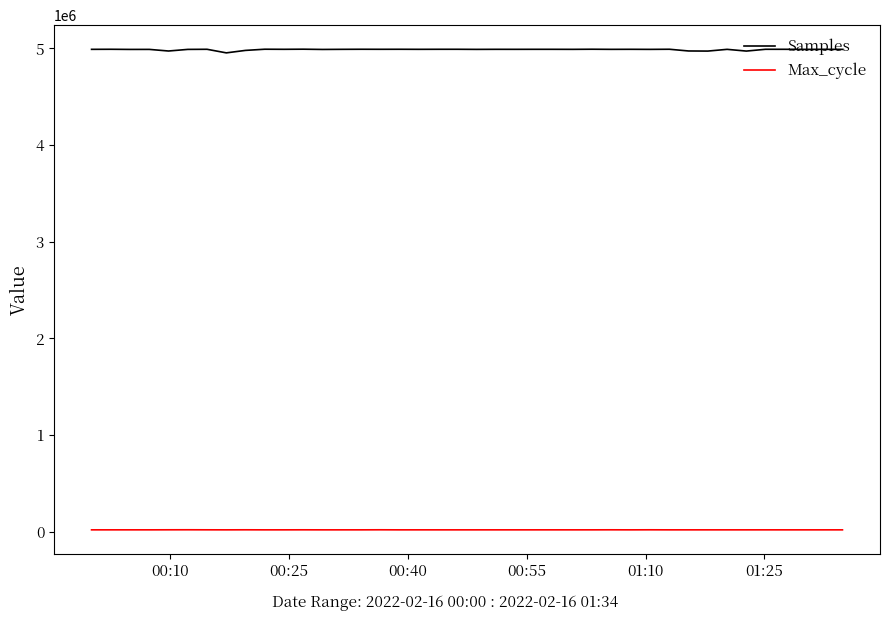

What are all the series names shown in the legend?

Samples, Max_cycle